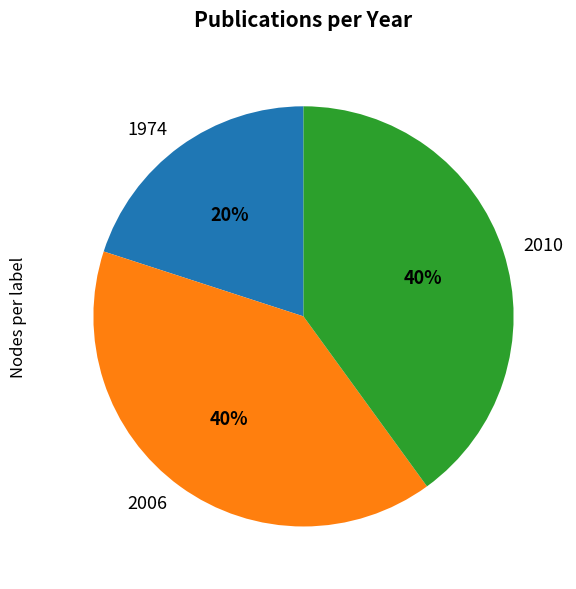

How many slices are in this pie chart?

3